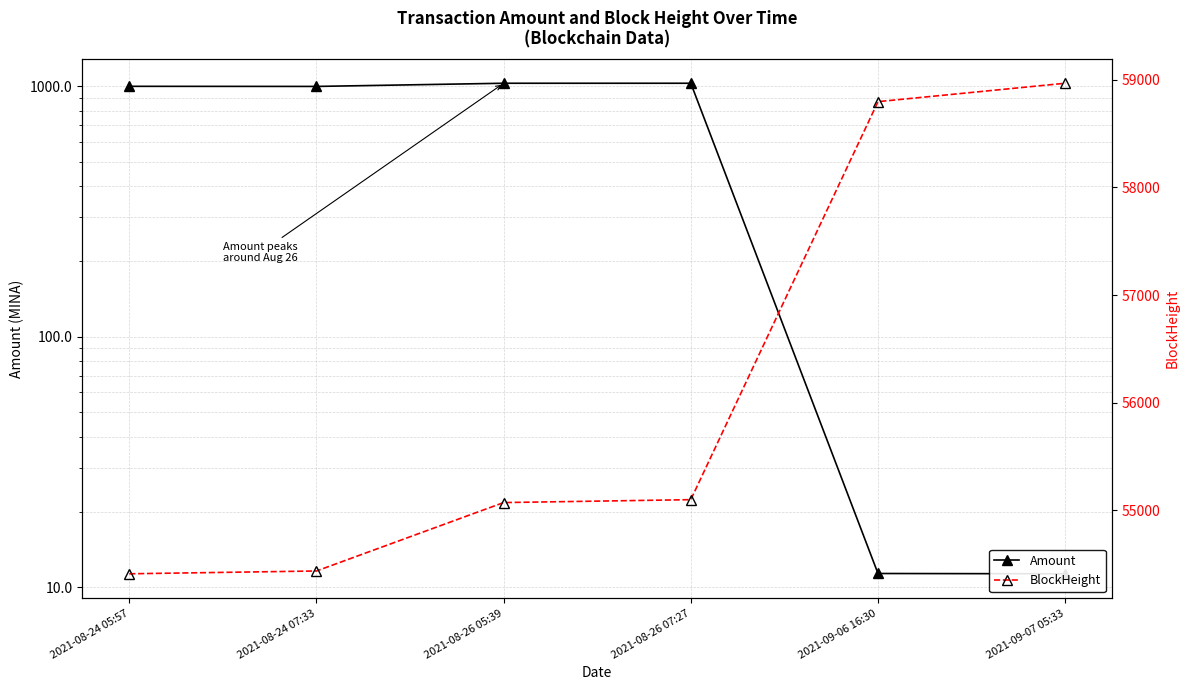

Which category has the lowest value across all series?

2021-09-07 05:33